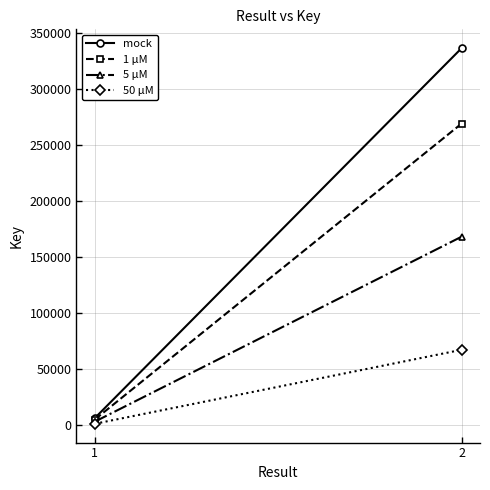

How many values in the mock series are below 336496?

1